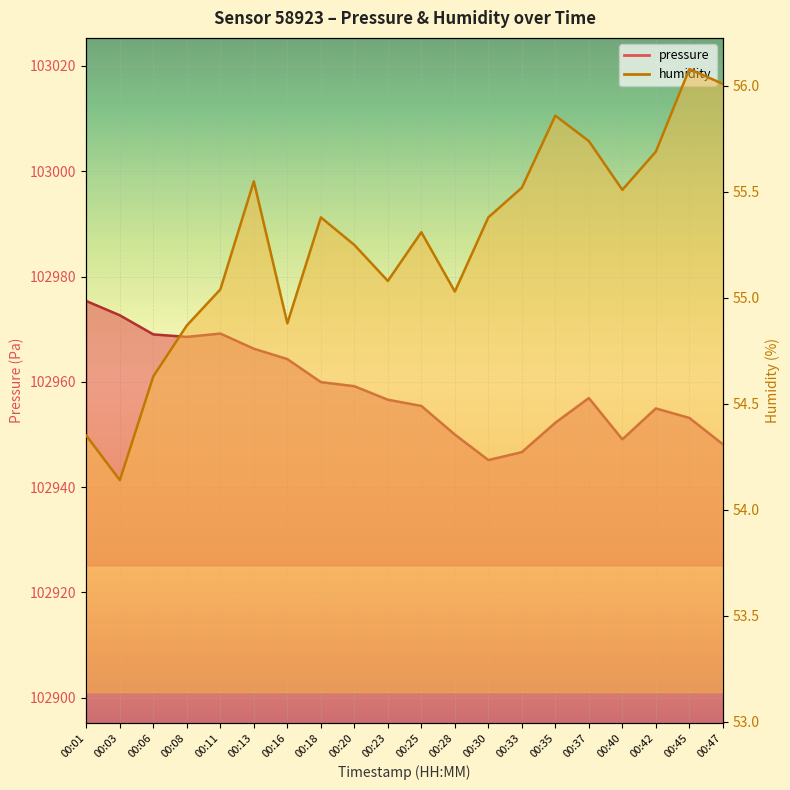

What is the value of the humidity point at the 2nd from the left?

54.1